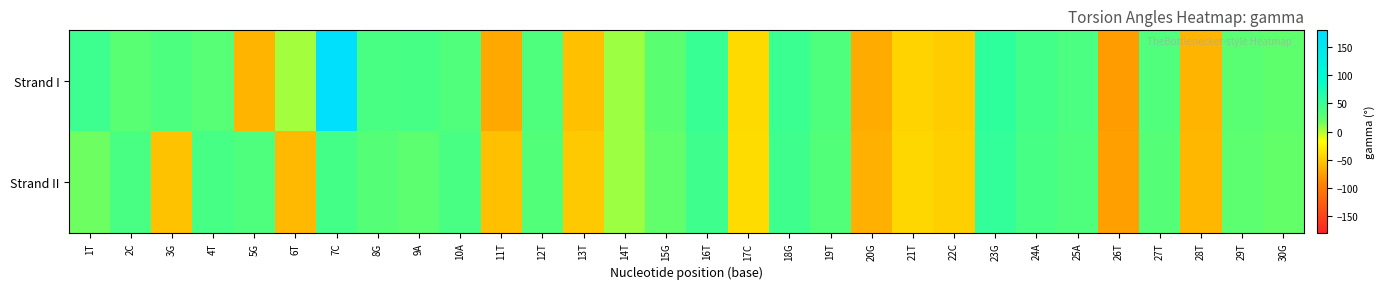

What is the total value across all series at 26T?

-152.3